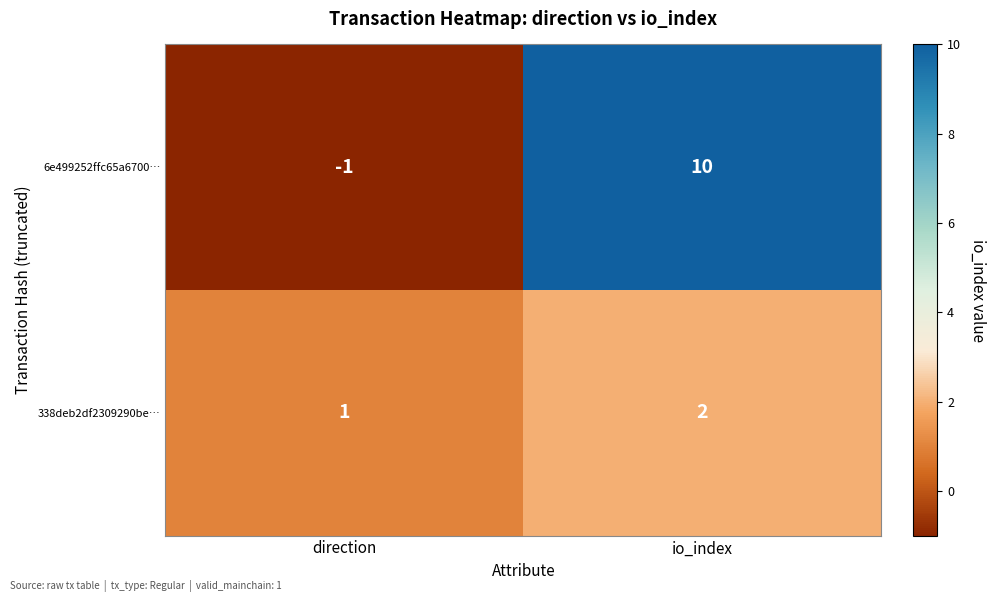

Reading left to right, transcribe all the data shown in this chart.

6e499252ffc65a6700…: -1	10
338deb2df2309290be…: 1	2